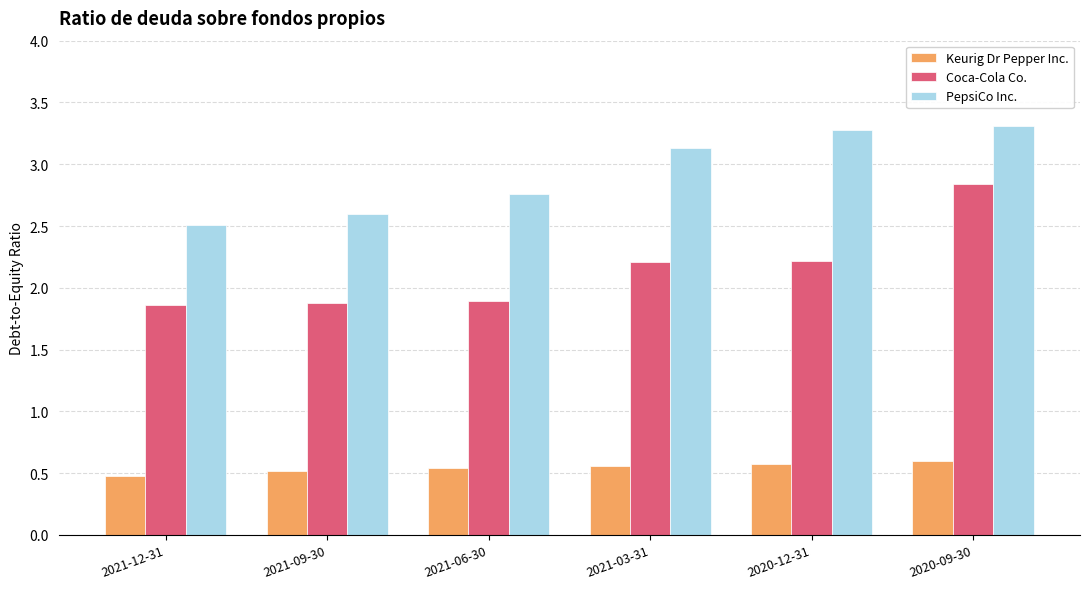

What is the value of the Keurig Dr Pepper Inc. bar at the 5th from the left?

0.6